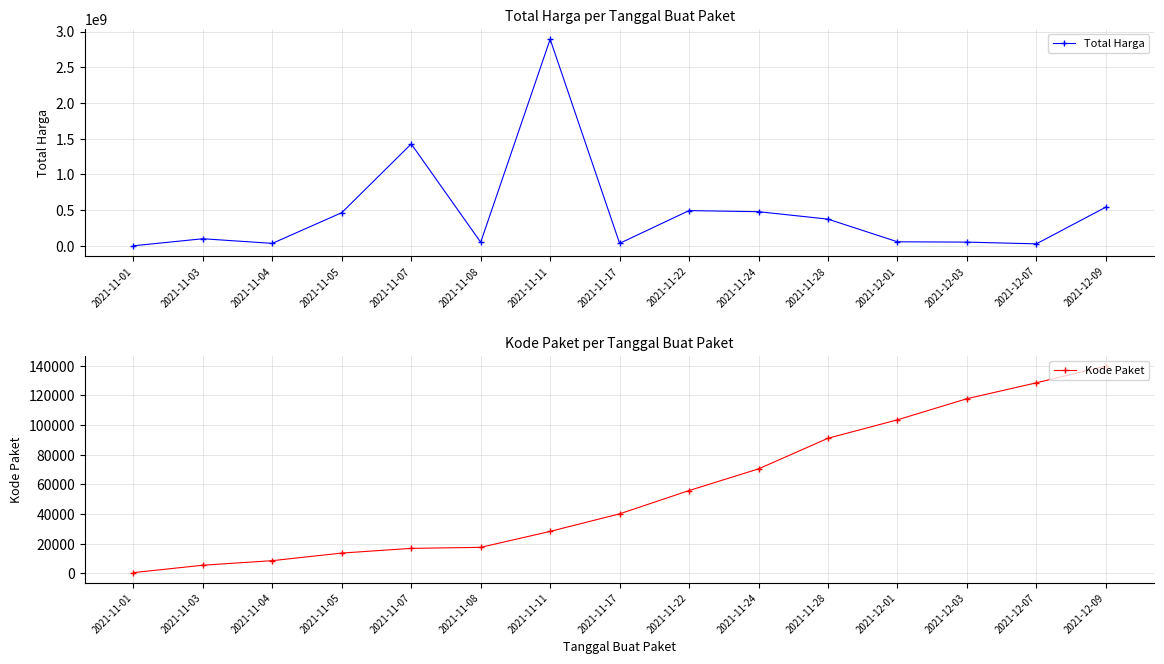

Reading left to right, what are all the values shown in this chart?

Total Harga: 2021-11-01=333600	2021-11-03=98772570	2021-11-04=34000000	2021-11-05=464002100	2021-11-07=1425867900	2021-11-08=49730040	2021-11-11=2892122000	2021-11-17=34292000	2021-11-22=493000000	2021-11-24=477600000	2021-11-28=373404000	2021-12-01=56152800	2021-12-03=51601000	2021-12-07=27412000	2021-12-09=541071000
Kode Paket: 2021-11-01=464	2021-11-03=5449	2021-11-04=8530	2021-11-05=13652	2021-11-07=16823	2021-11-08=17509	2021-11-11=28271	2021-11-17=40112	2021-11-22=55826	2021-11-24=70453	2021-11-28=91101	2021-12-01=103541	2021-12-03=117783	2021-12-07=128516	2021-12-09=139817